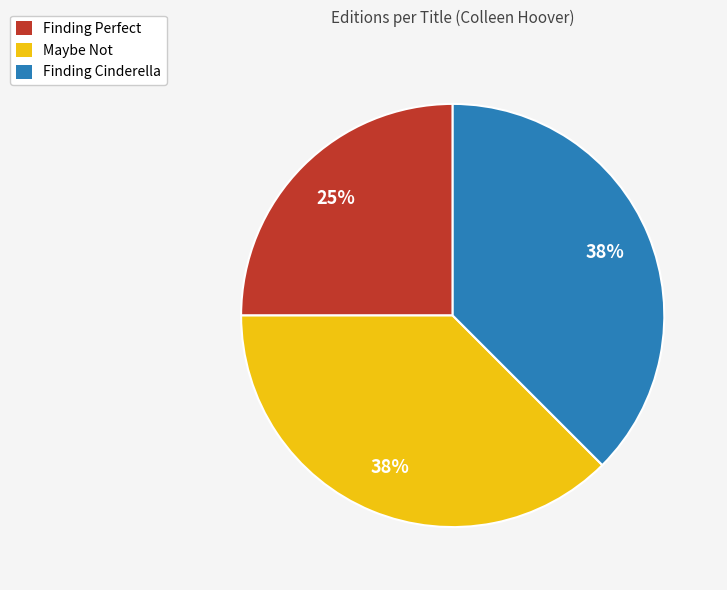

What is the smallest slice in the pie chart?

Finding Perfect